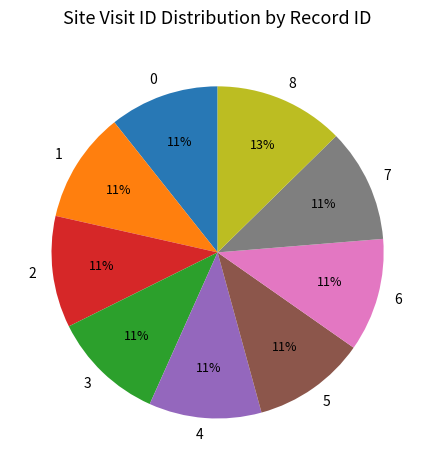

Is 3 the majority of the pie?

No